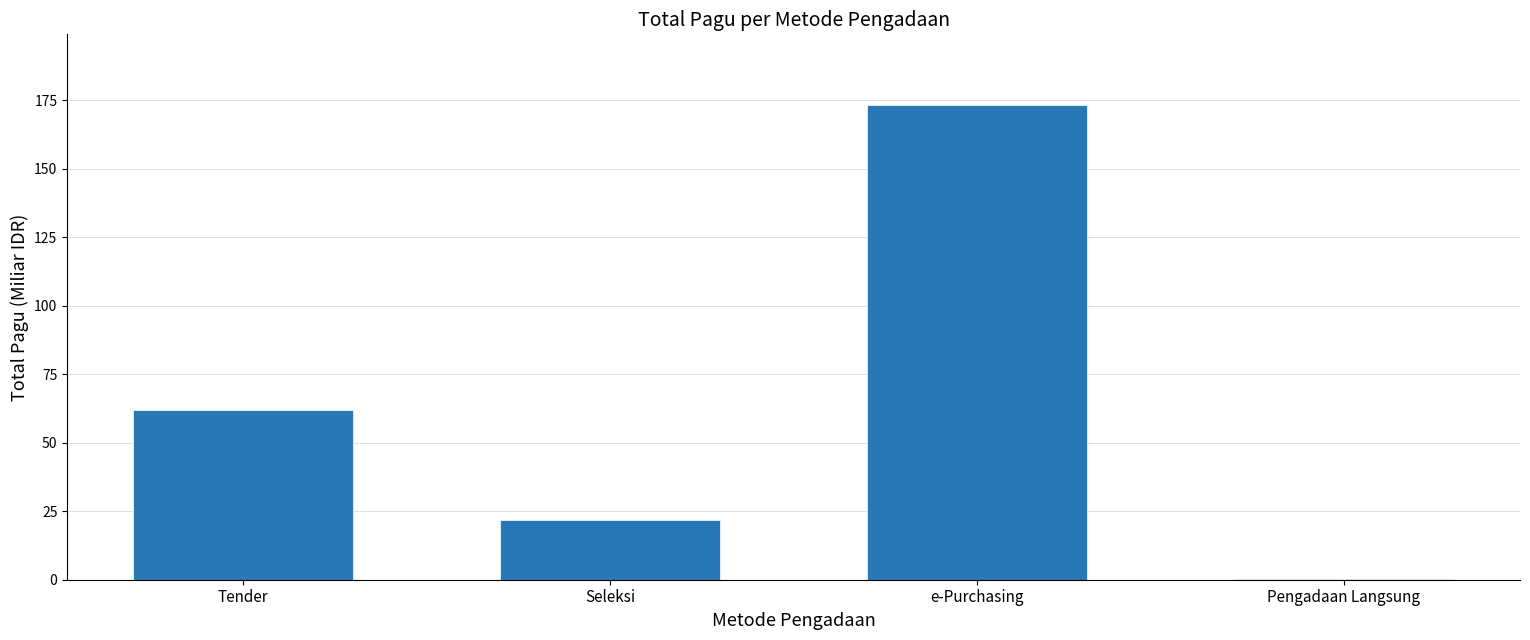

Where does the data first go above 61?

Tender